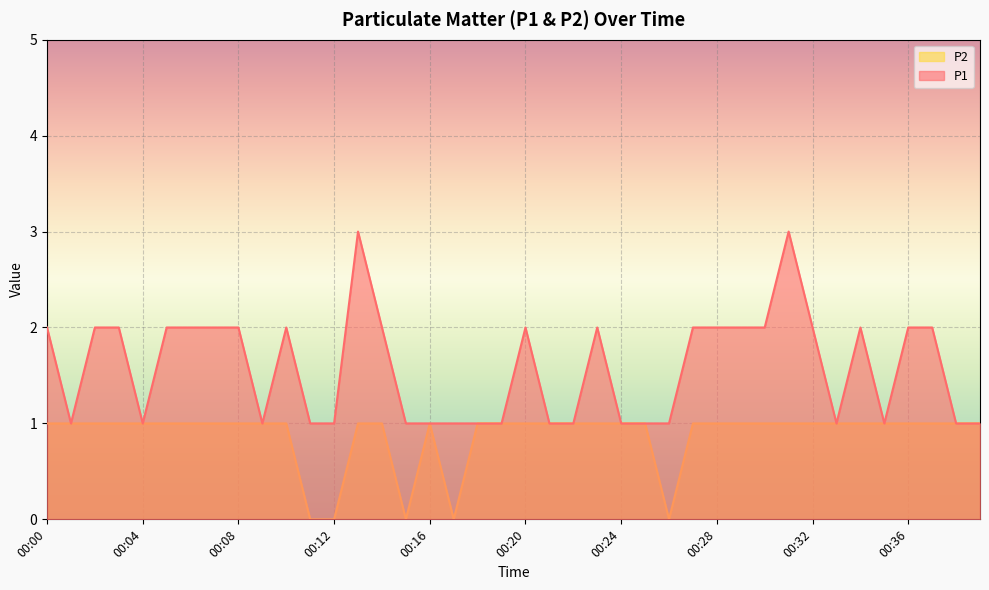

Where is the first local minimum for P1?

00:01